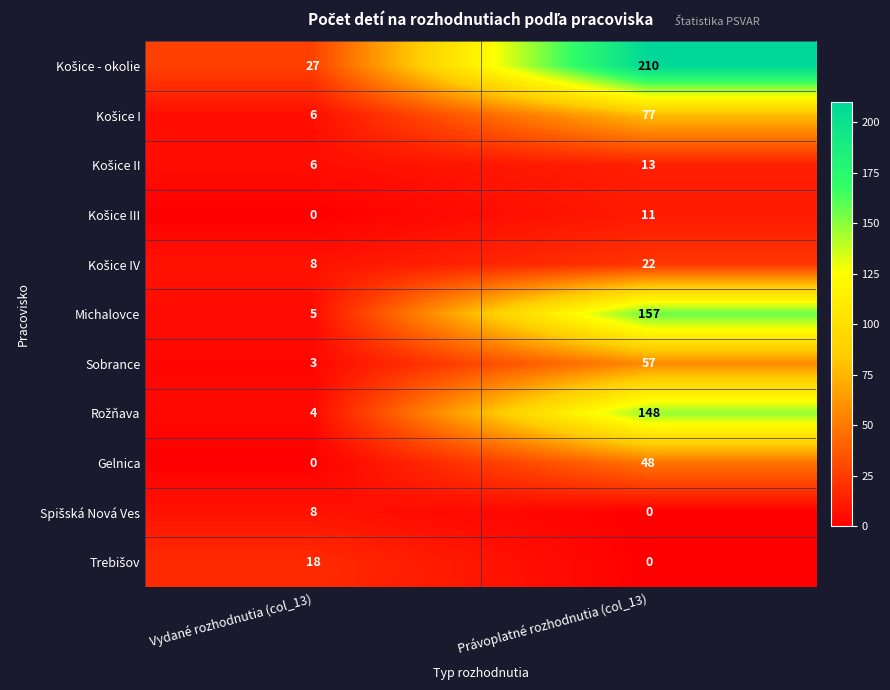

List the labels in order of Michalovce value, smallest first.

Vydané rozhodnutia (col_13), Právoplatné rozhodnutia (col_13)